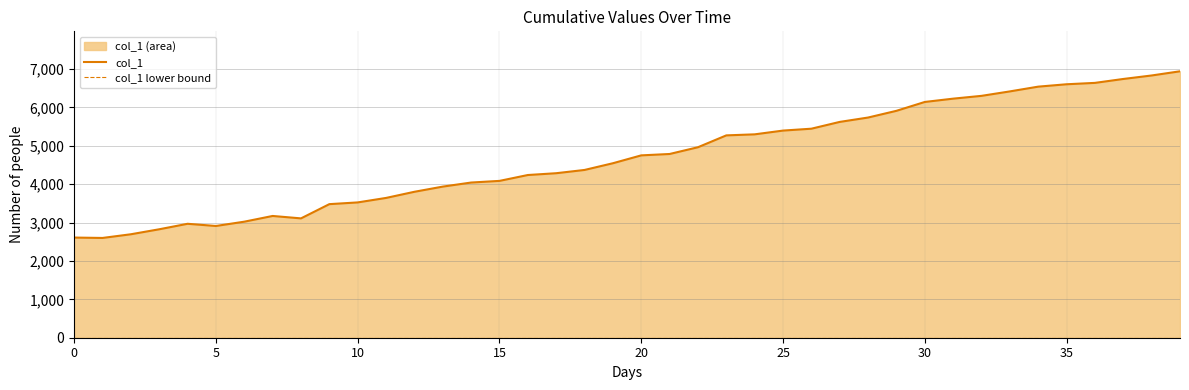

True or false: col_1 and col_1 lower bound intersect in this chart.

False